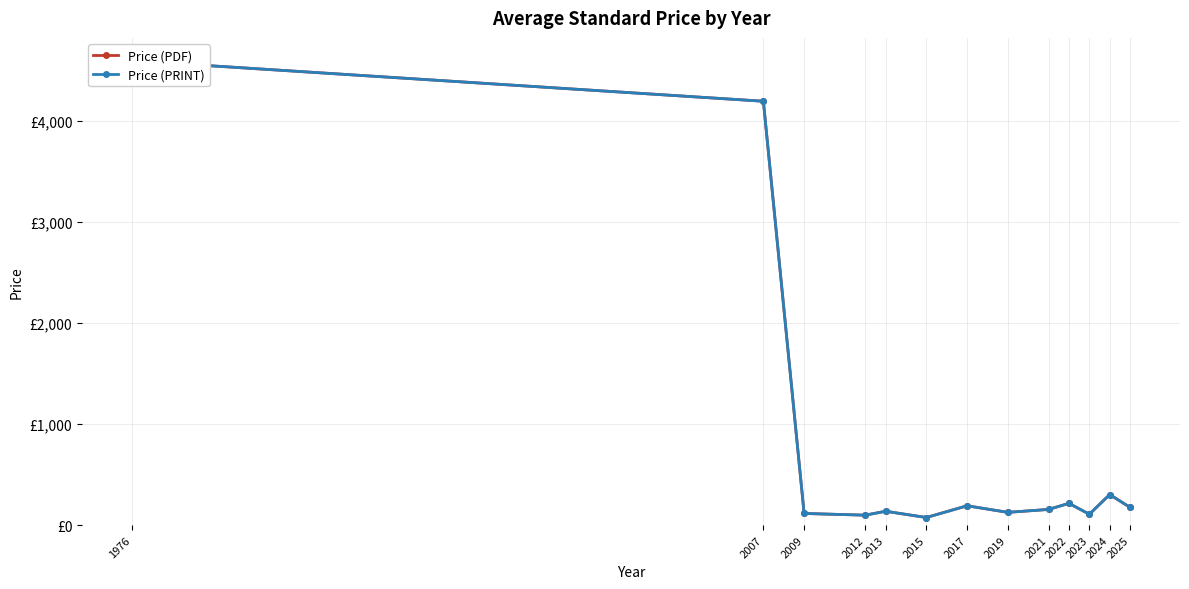

Does the chart have visible grid lines?

Yes